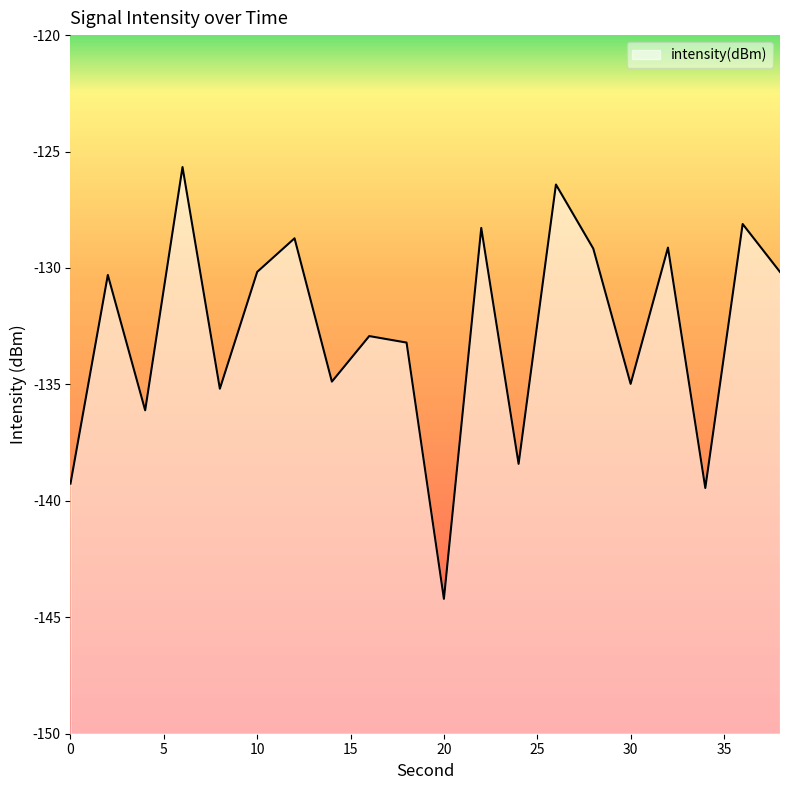

Reading left to right, transcribe all the data shown in this chart.

-139.3	-130.3	-136.1	-125.7	-135.2	-130.2	-128.7	-134.9	-132.9	-133.2	-144.2	-128.3	-138.4	-126.4	-129.2	-135.0	-129.1	-139.4	-128.1	-130.2